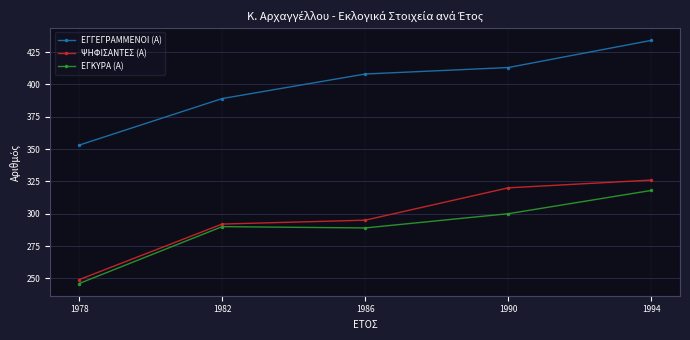

True or false: ΕΓΓΕΓΡΑΜΜΕΝΟΙ (Α) has a value of 434 at 1994.

True